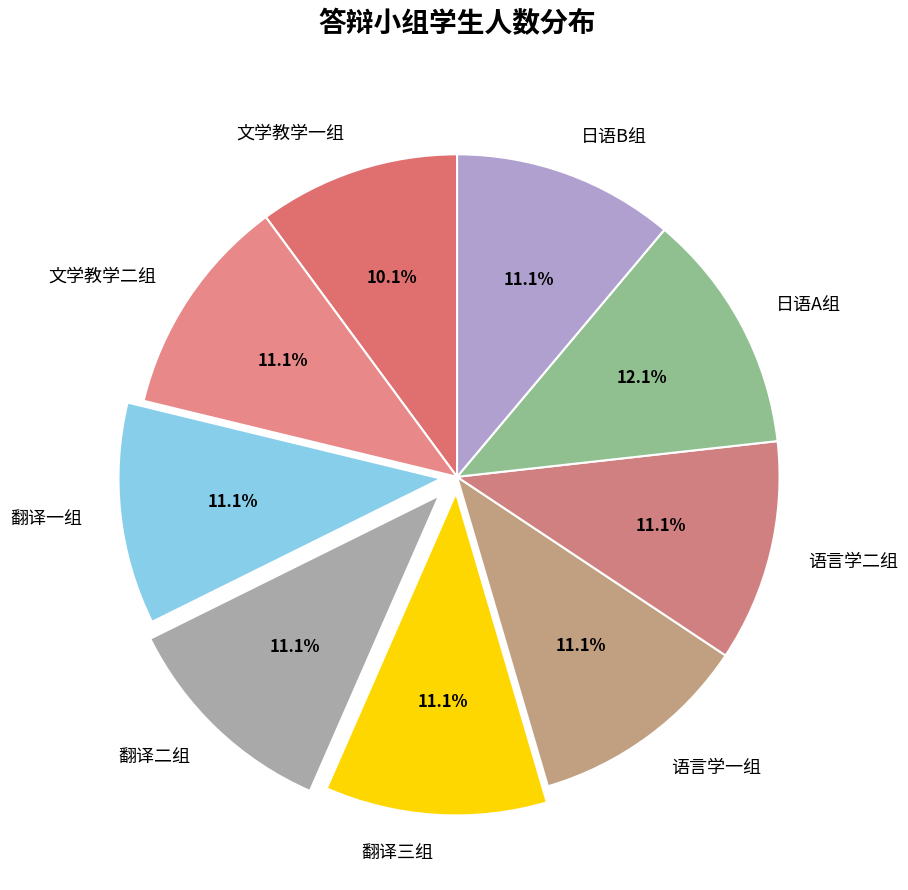

How much of the chart is everything except 翻译二组?

88.9%